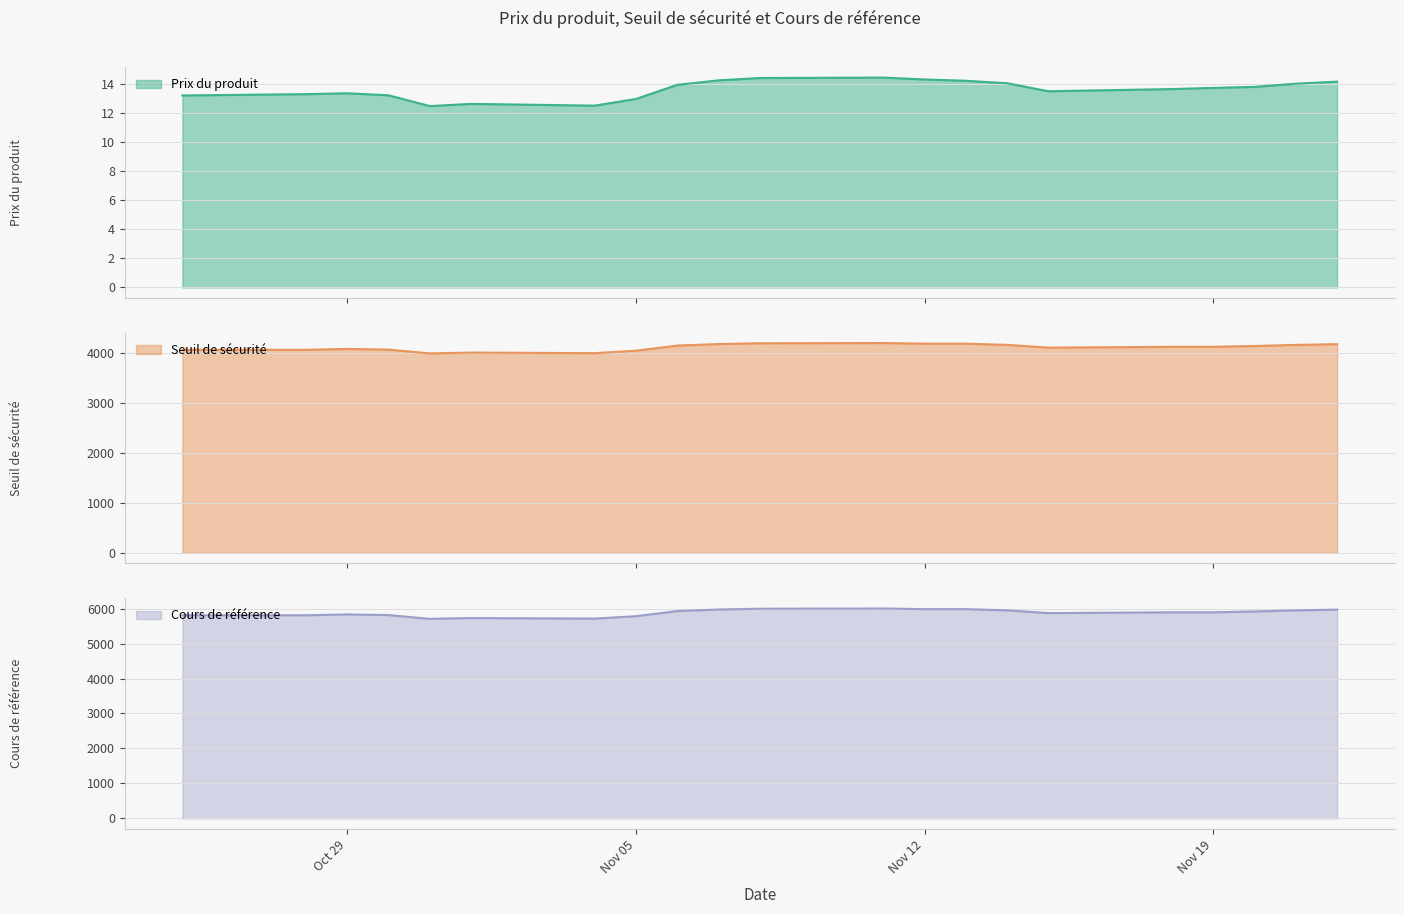

How many values in the Prix du produit series exceed 13?

17